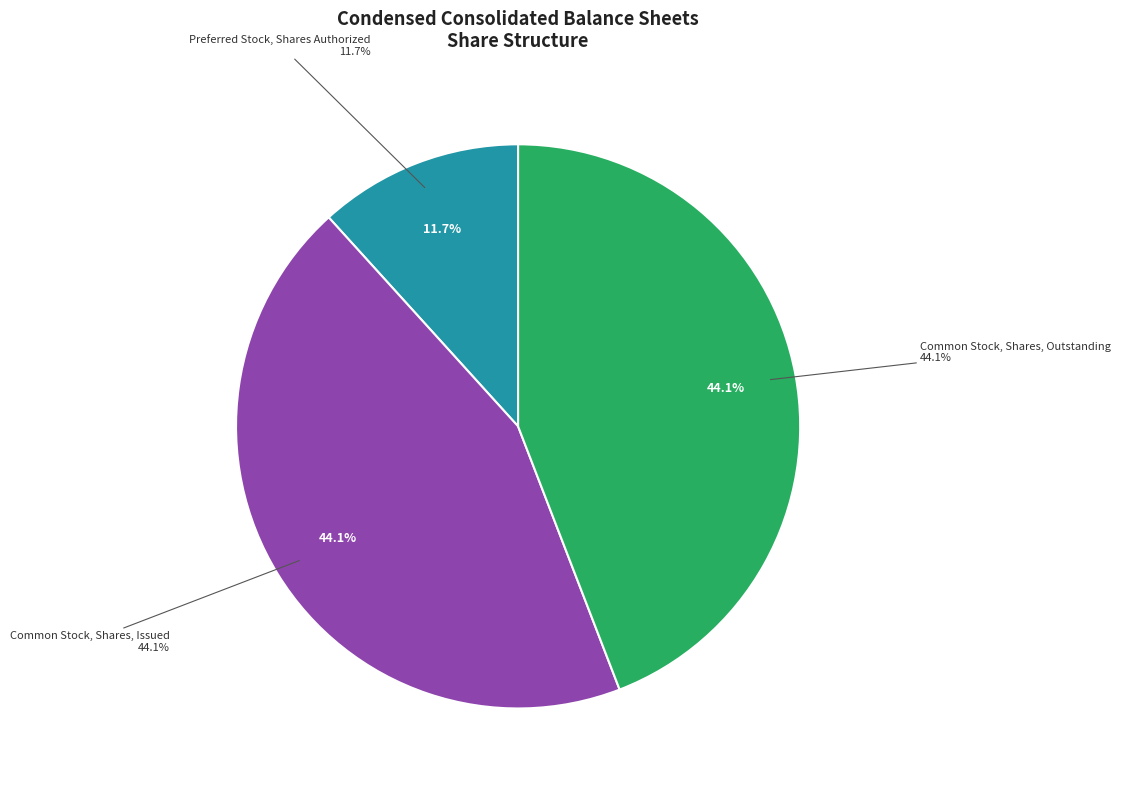

Is it true that Common Stock, Shares, Outstanding is 49% of the pie?

False